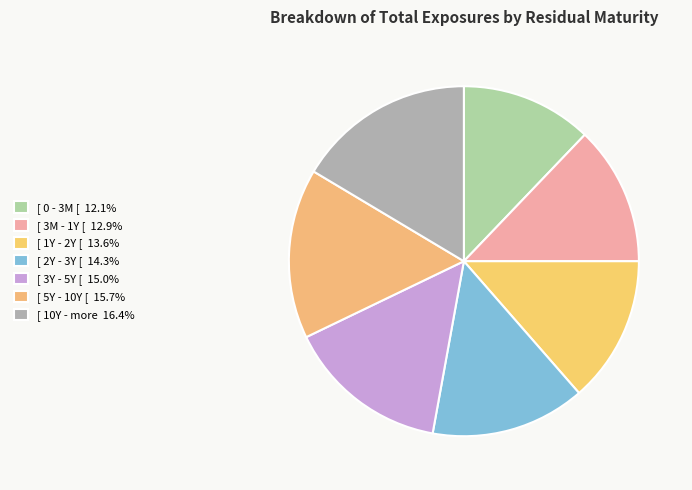

To the nearest percent, what percentage of the pie is [ 5Y - 10Y [?

16%